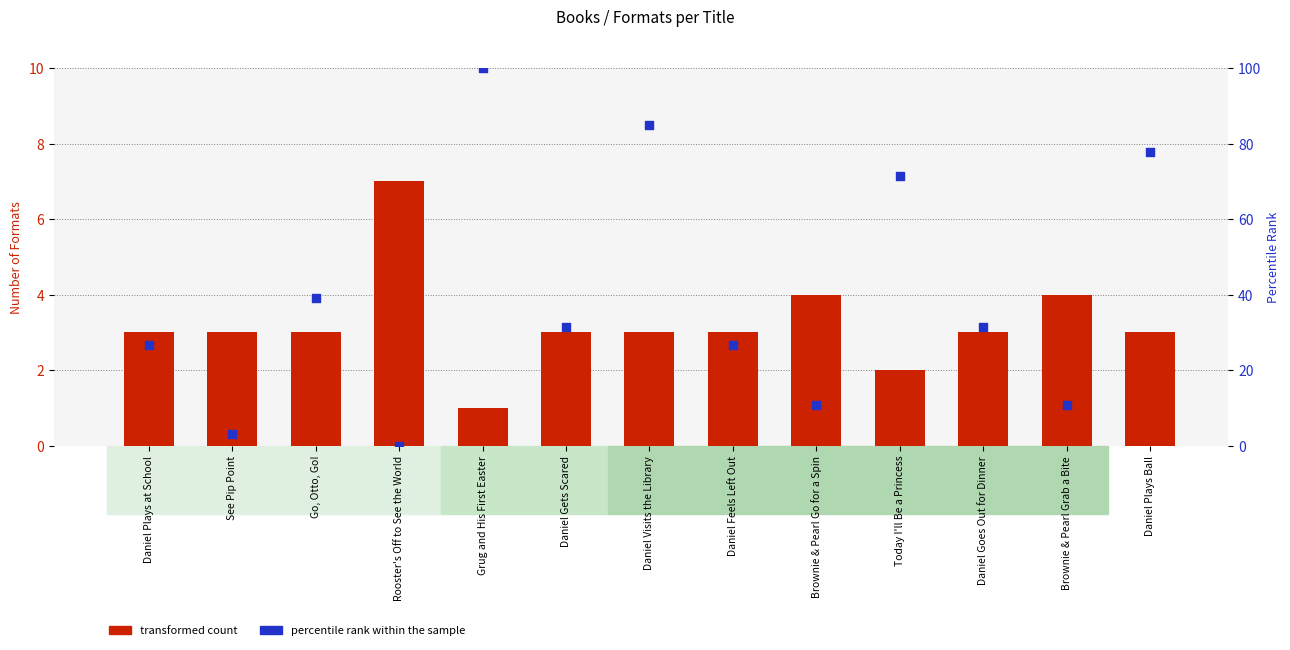

At which category is the sum across all series the highest?

Grug and His First Easter